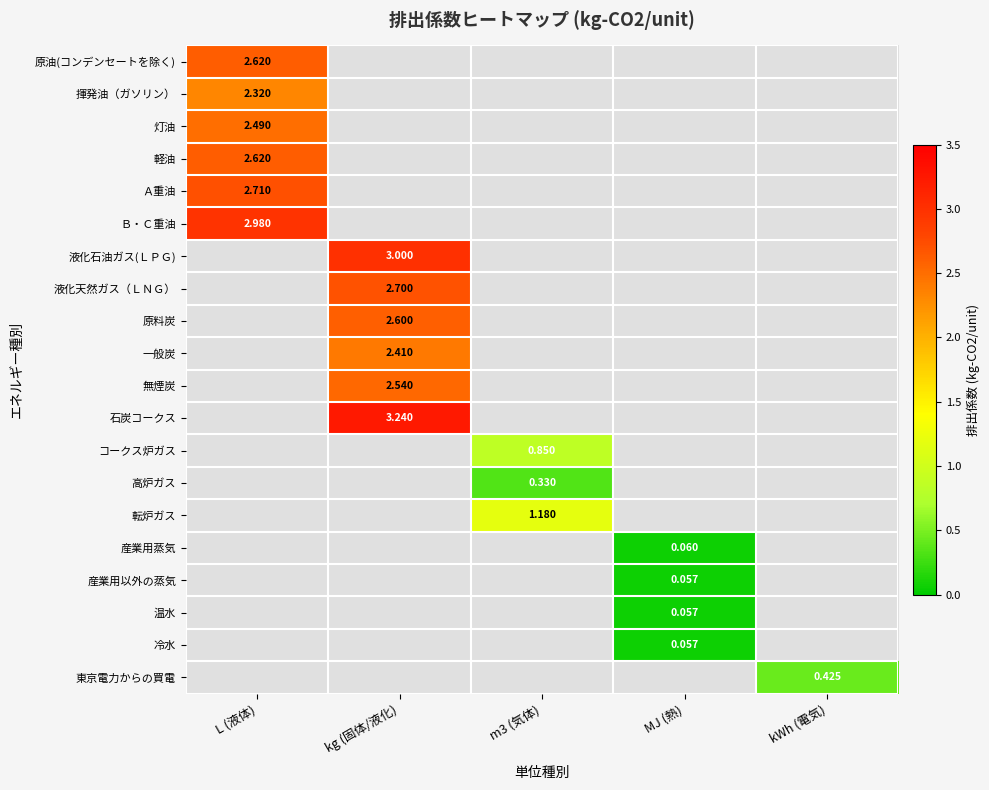

At which label does 軽油 reach its peak?

L (液体)